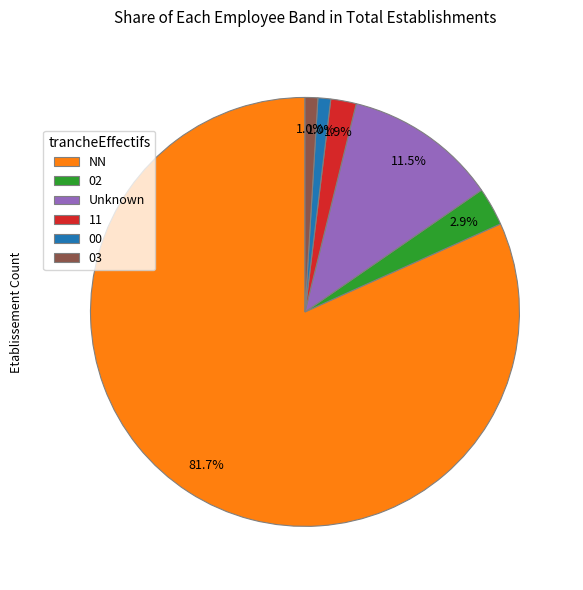

To the nearest percent, what is the average slice percentage?

17%